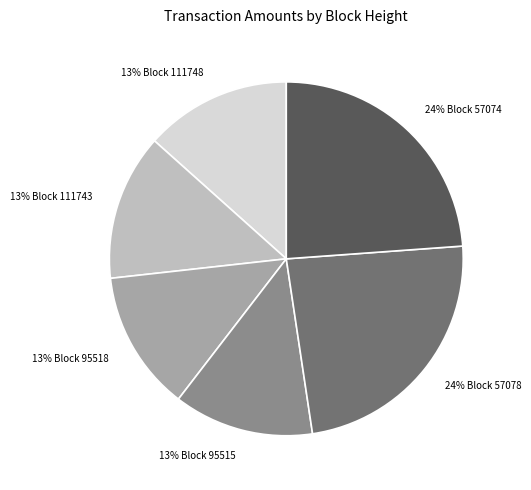

Is there any slice that represents more than half of the pie?

No